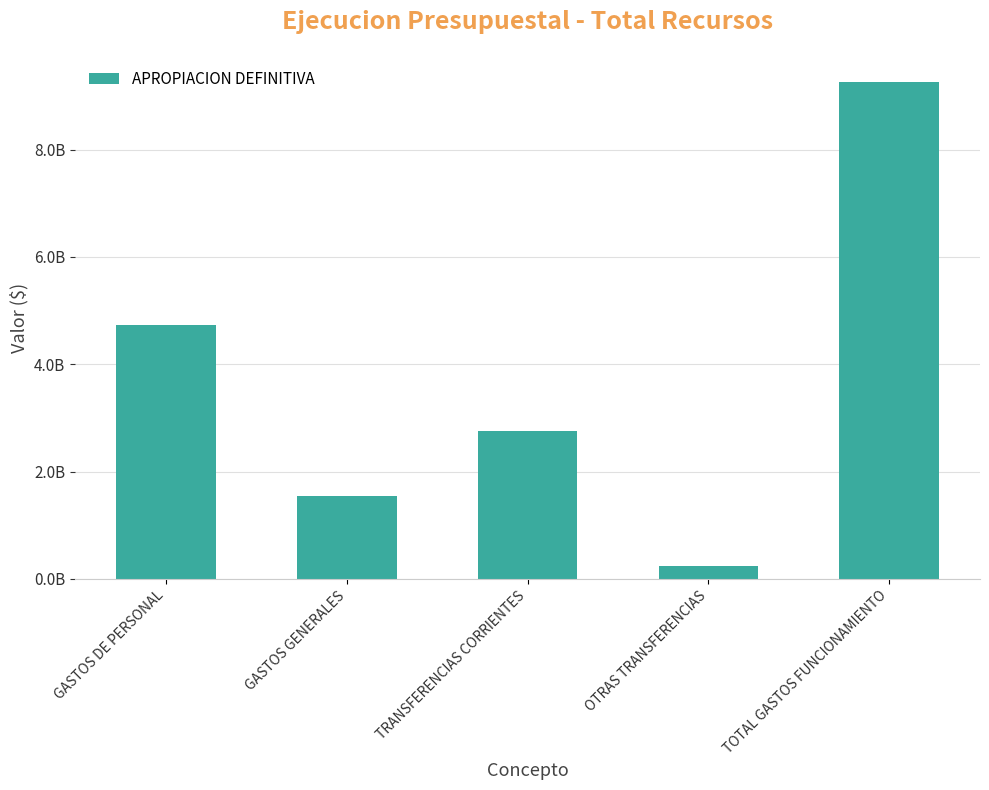

Between TOTAL GASTOS FUNCIONAMIENTO and TRANSFERENCIAS CORRIENTES, which is larger?

TOTAL GASTOS FUNCIONAMIENTO